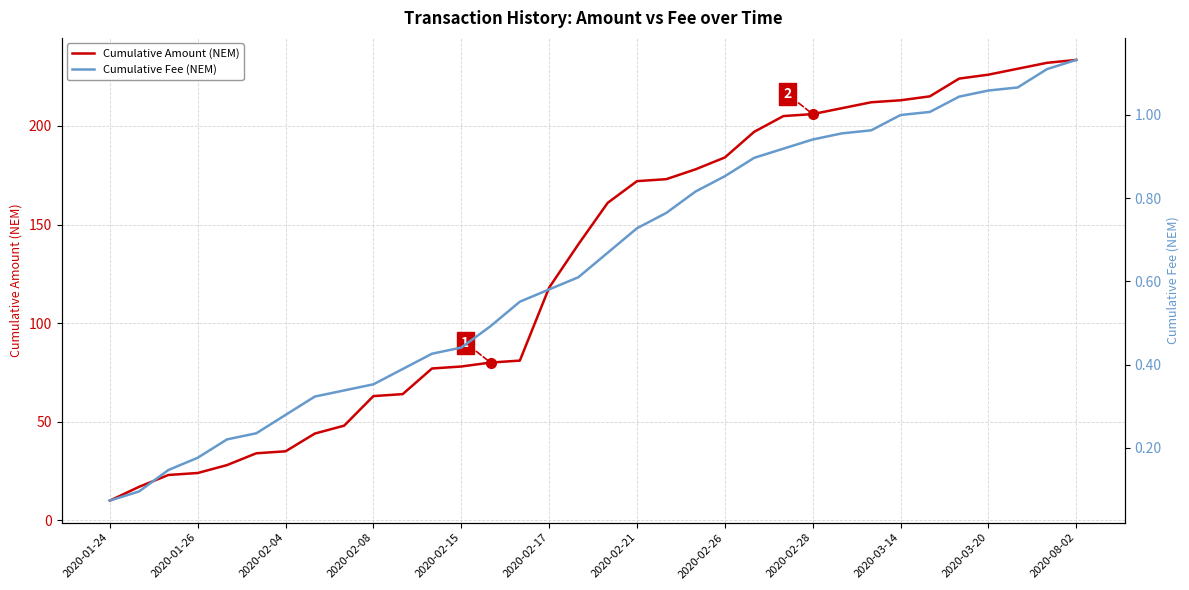

List the series in order of their peak value, lowest first.

Cumulative Fee (NEM), Cumulative Amount (NEM)